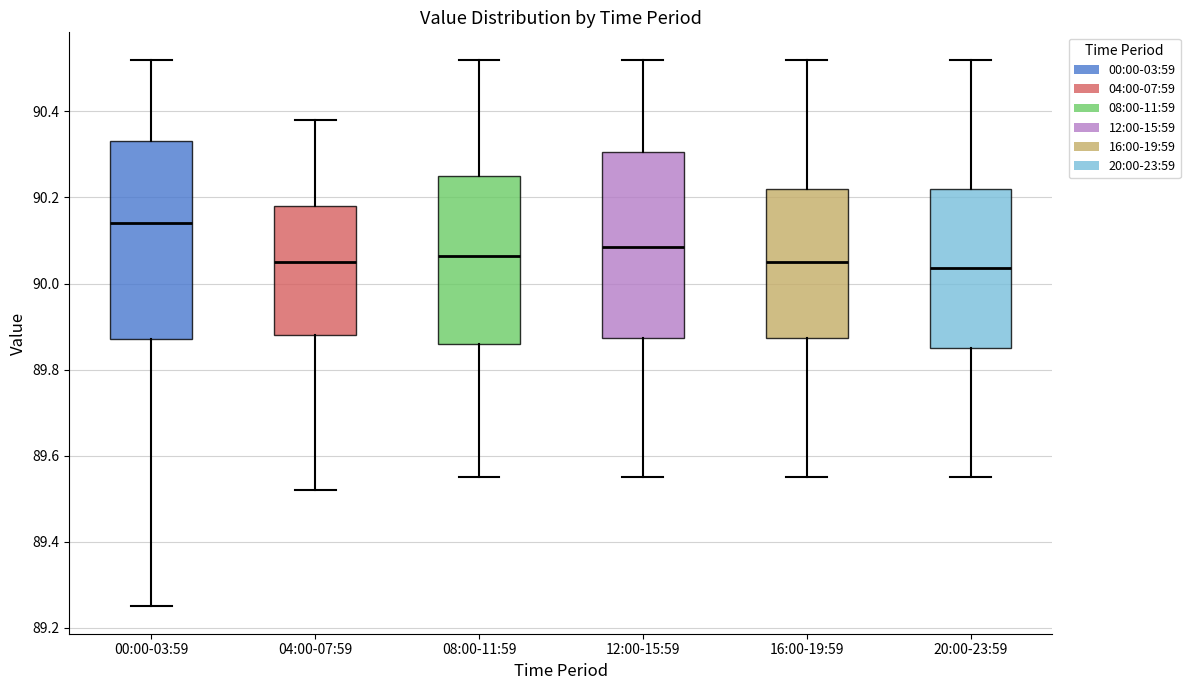

Which box is the tallest, from its lower edge to its upper edge?

00:00-03:59